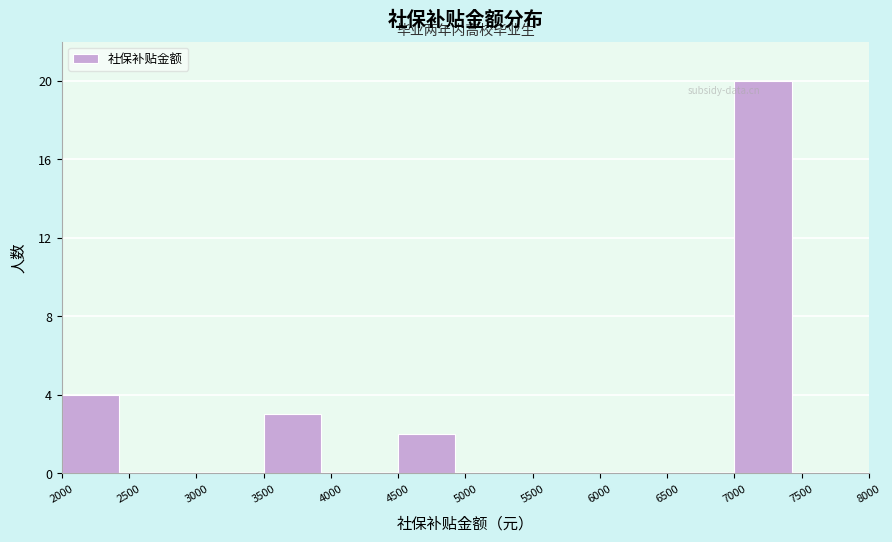

Reading left to right, transcribe this chart: for each bar, give the range it covers on the x-axis and its height. The values are not printed on the chart, so give them approximately, as read against the axis.

2000 to 2500: 4
2500 to 3000: 0
3000 to 3500: 0
3500 to 4000: 3
4000 to 4500: 0
4500 to 5000: 2
5000 to 5500: 0
5500 to 6000: 0
6000 to 6500: 0
6500 to 7000: 0
7000 to 7500: 20
7500 to 8000: 0